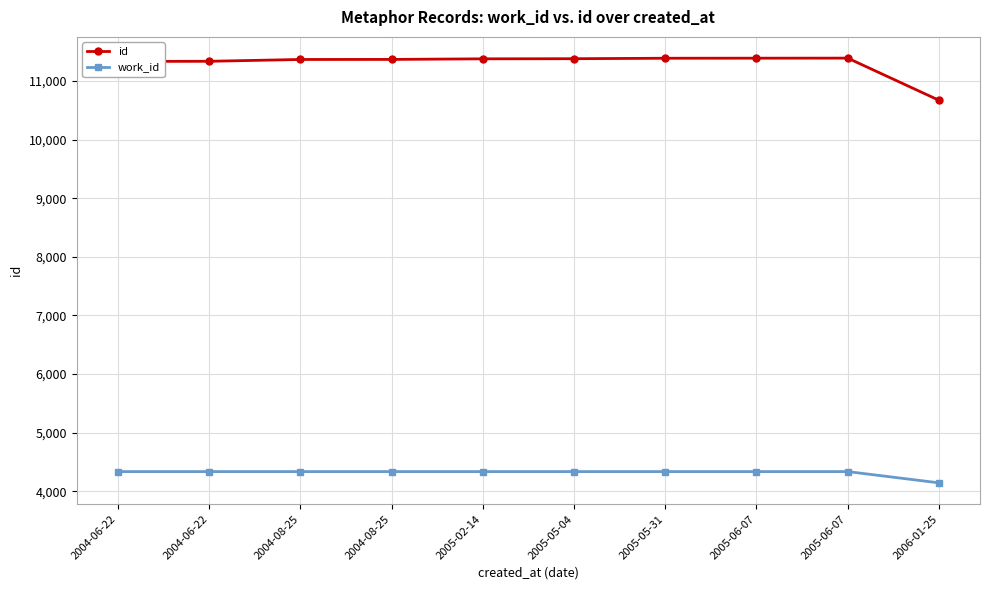

True or false: work_id and id intersect in this chart.

False